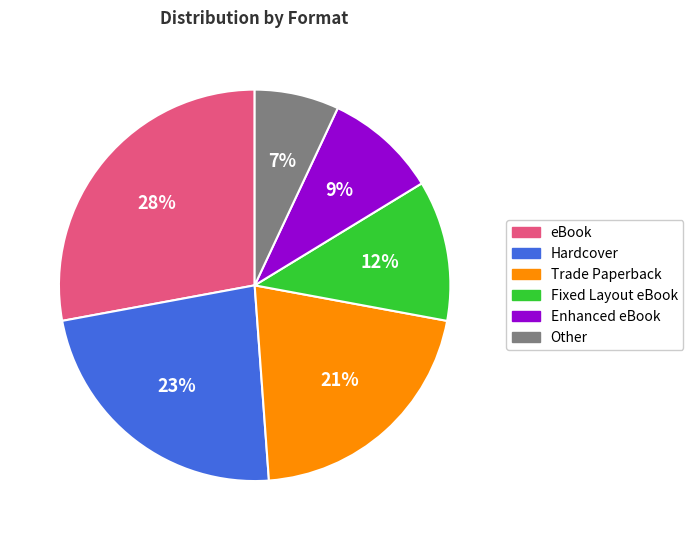

Is it true that Other is 14% of the pie?

False